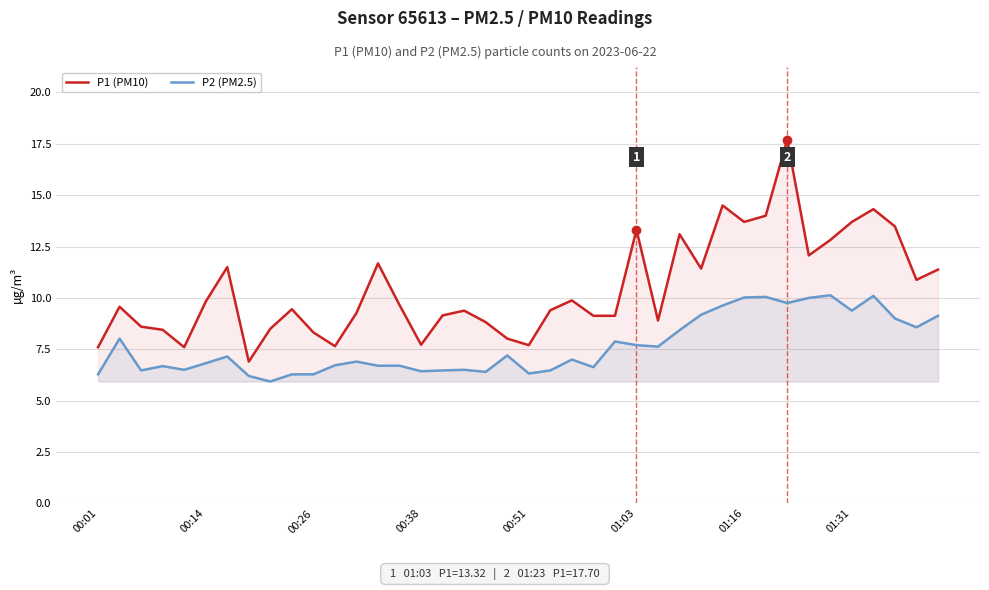

Rank the series by their average value, from highest to lowest.

P1 (PM10), P2 (PM2.5)